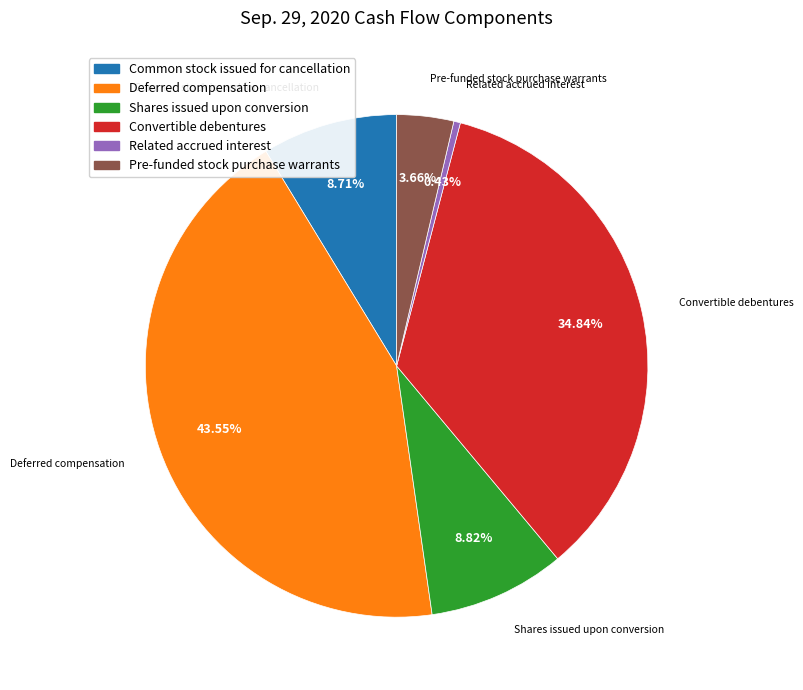

How many segments does this pie chart have?

6